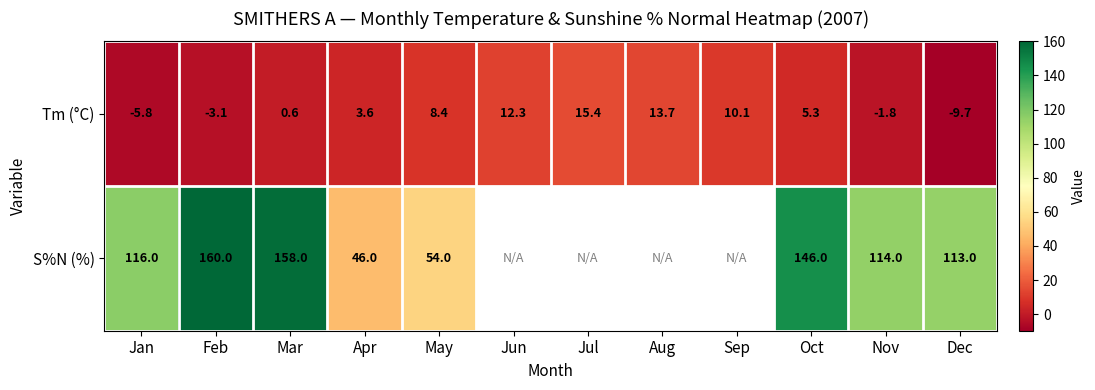

What is the maximum value for Tm (°C)?

15.4